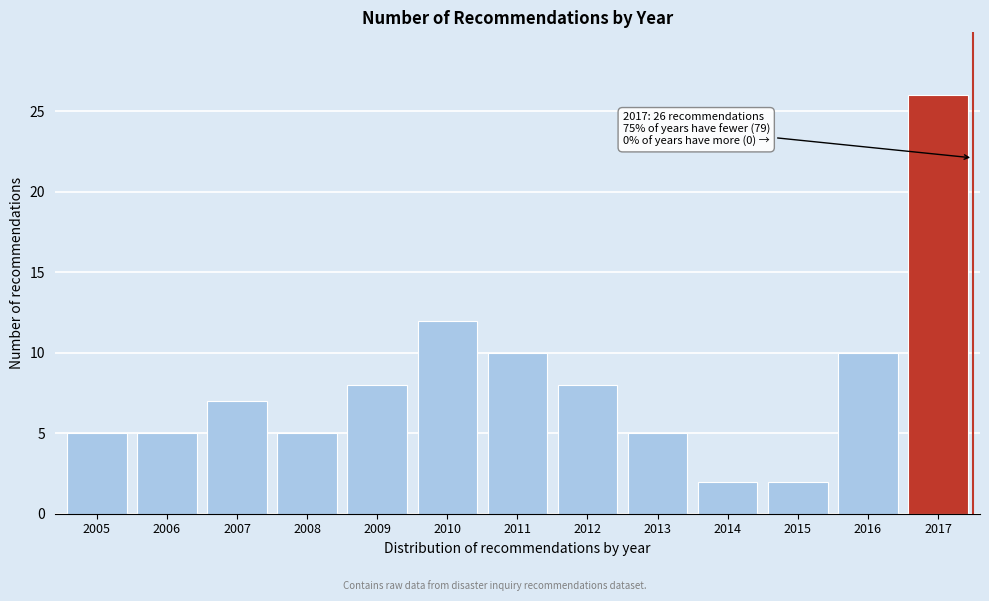

Reading left to right, what are all the values shown in this chart?

5	5	7	5	8	12	10	8	5	2	2	10	26